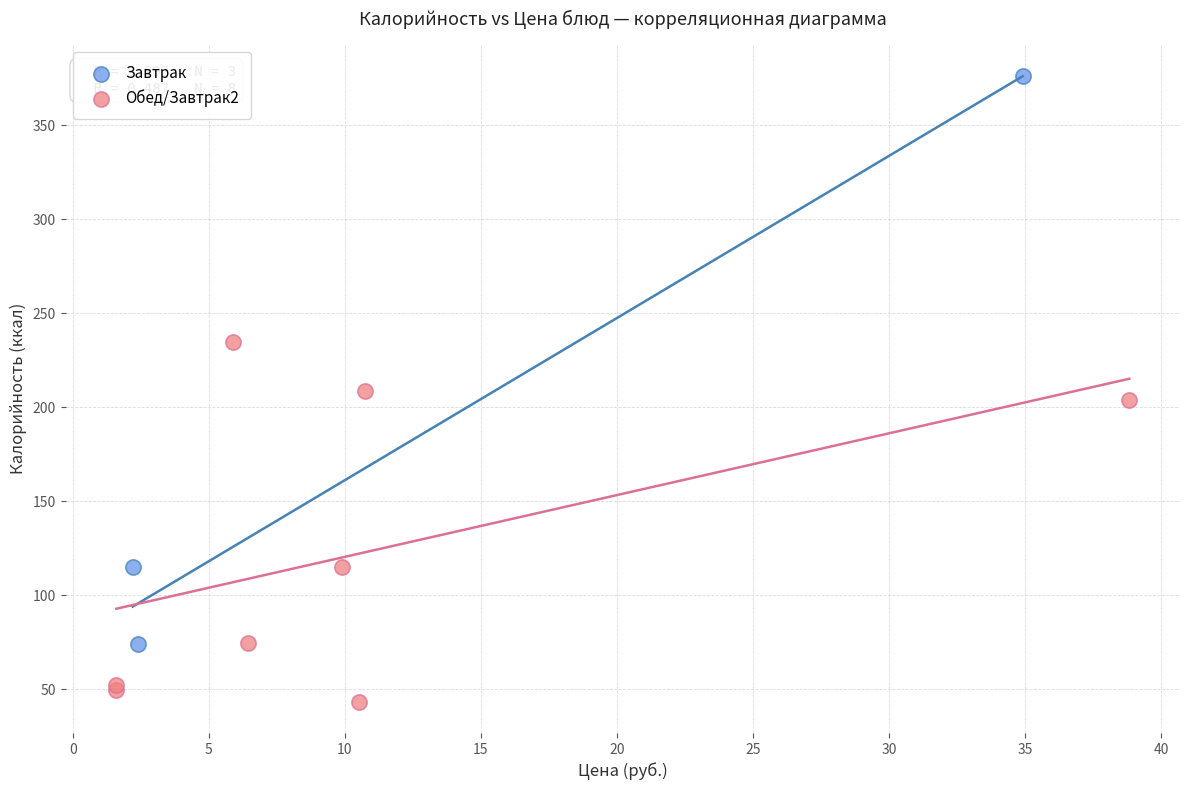

Which series contains the lowest Y value?

Обед/Завтрак2